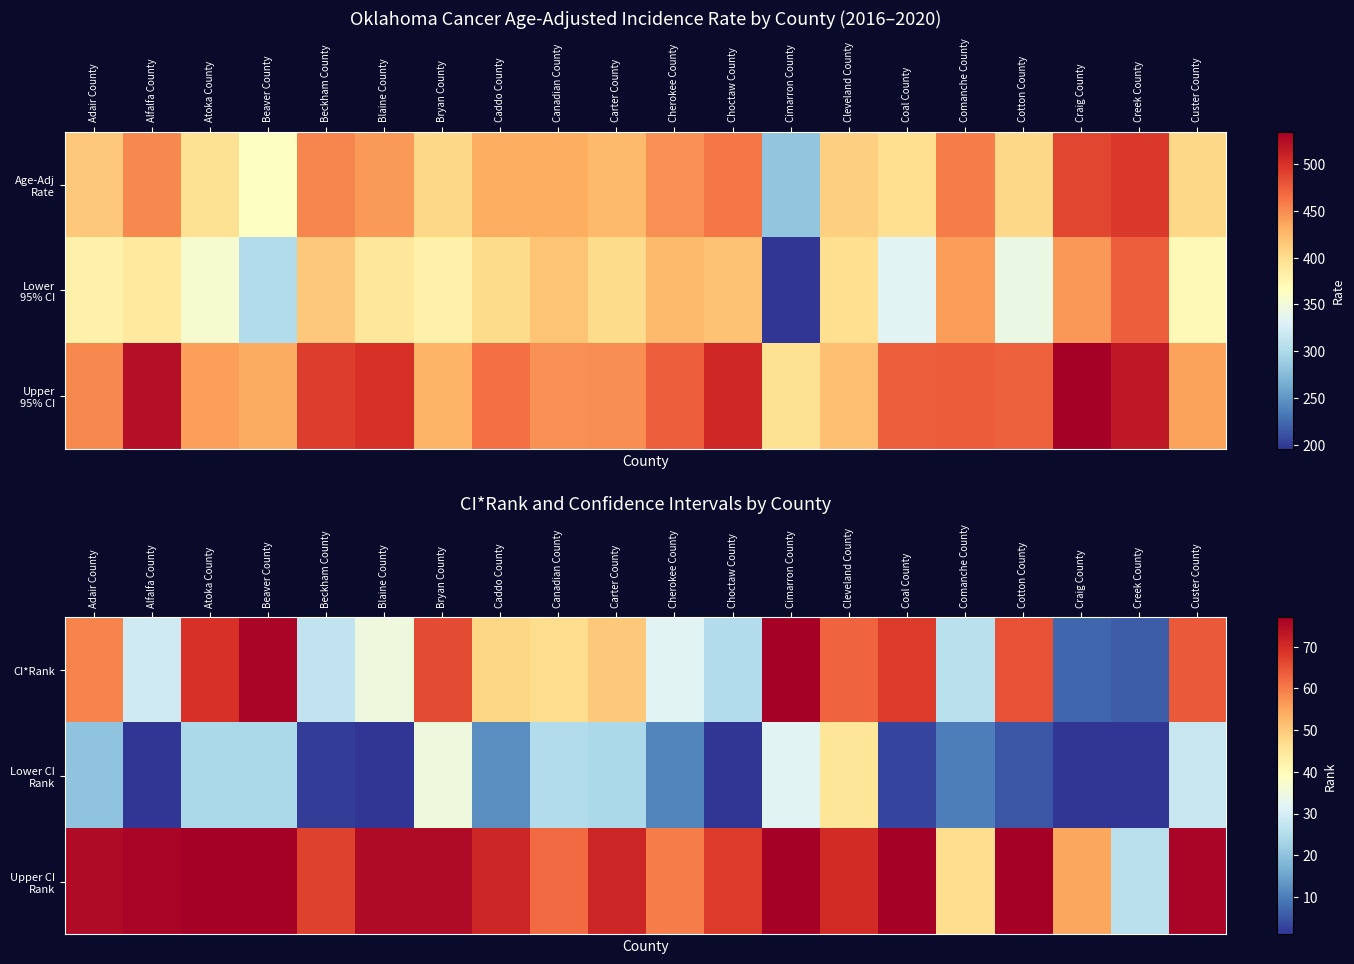

List the series in order of their peak value, lowest first.

Lower CI Rank, CI*Rank, Upper CI Rank